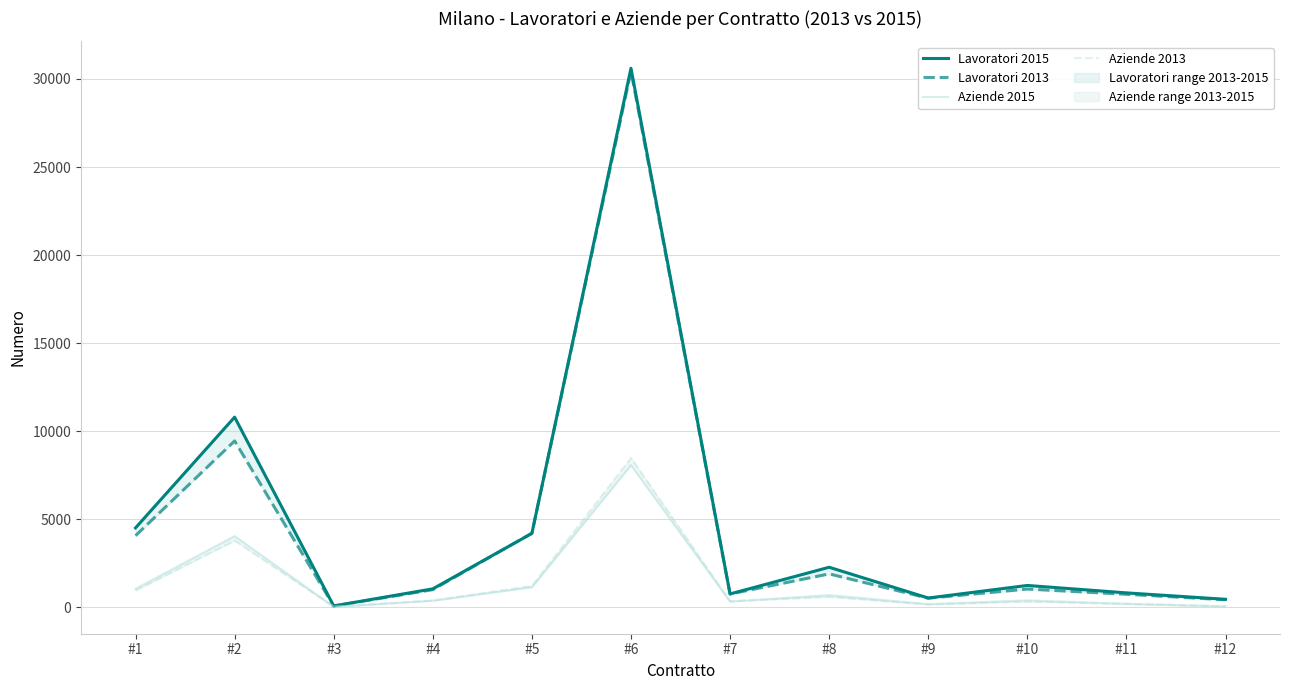

What is the minimum value shown in the chart?

15